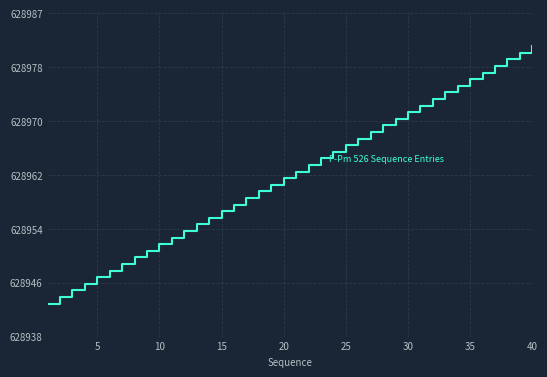

What is the value of the 17th point from the left?

628959